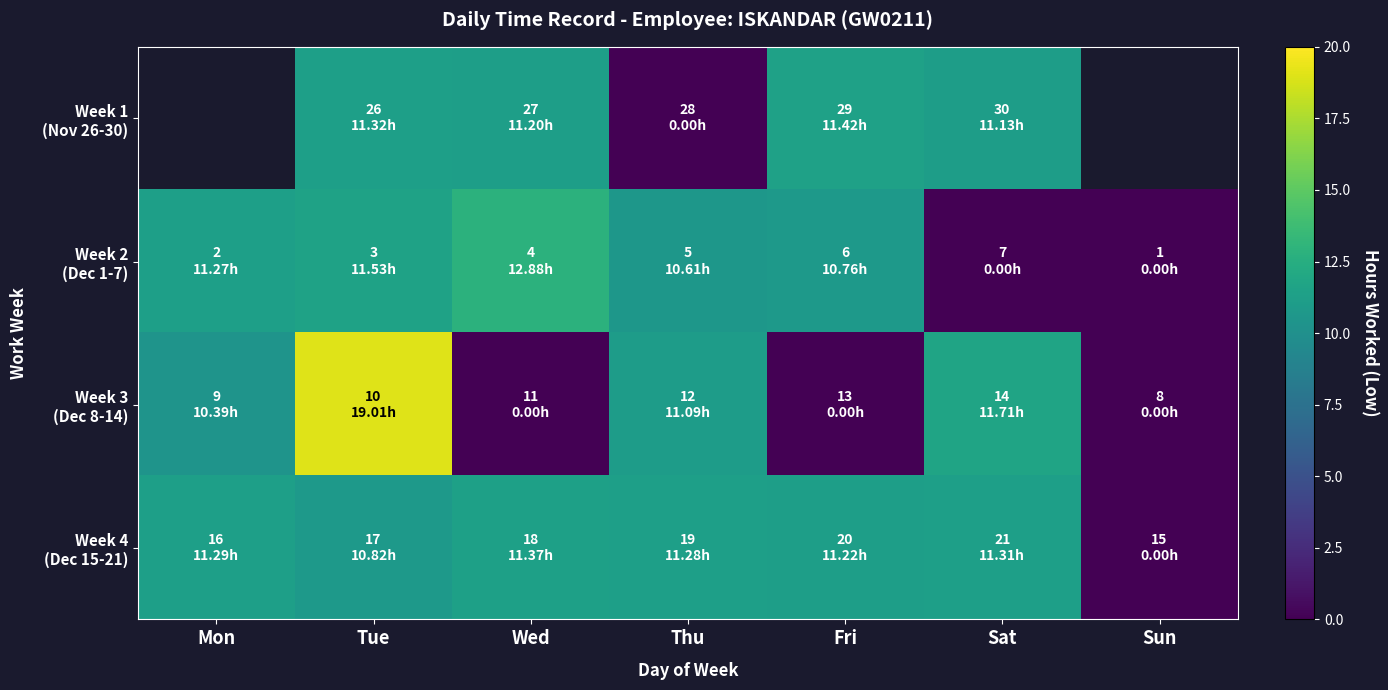

How many data points does each series have?

7